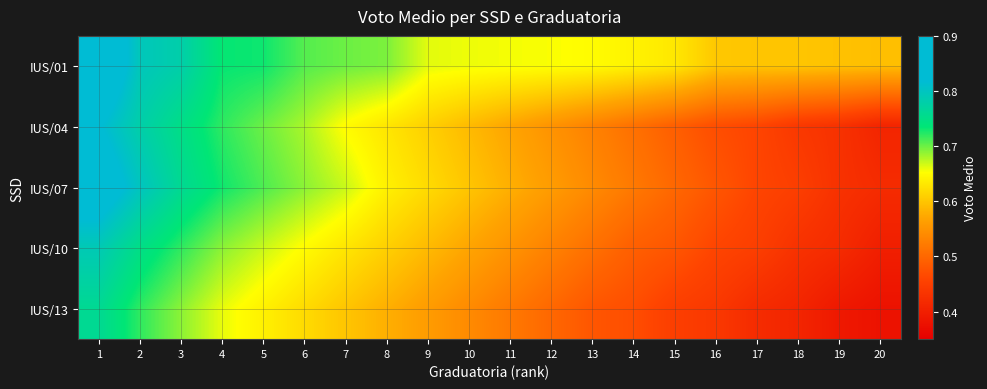

Which series has the largest range (max minus min)?

IUS/07